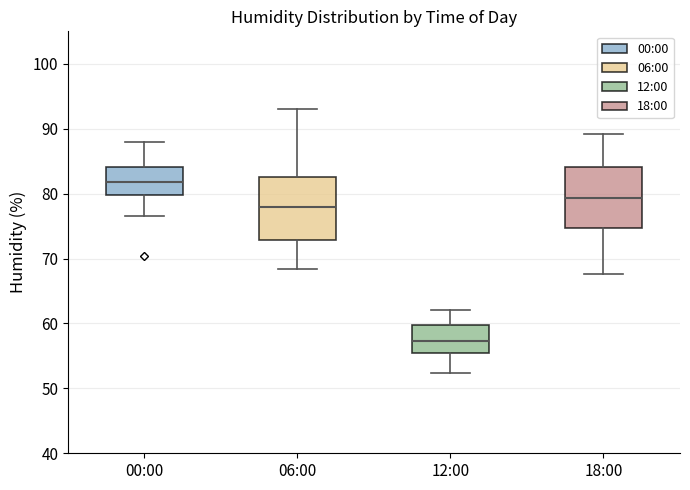

Which box has the lowest median line?

12:00